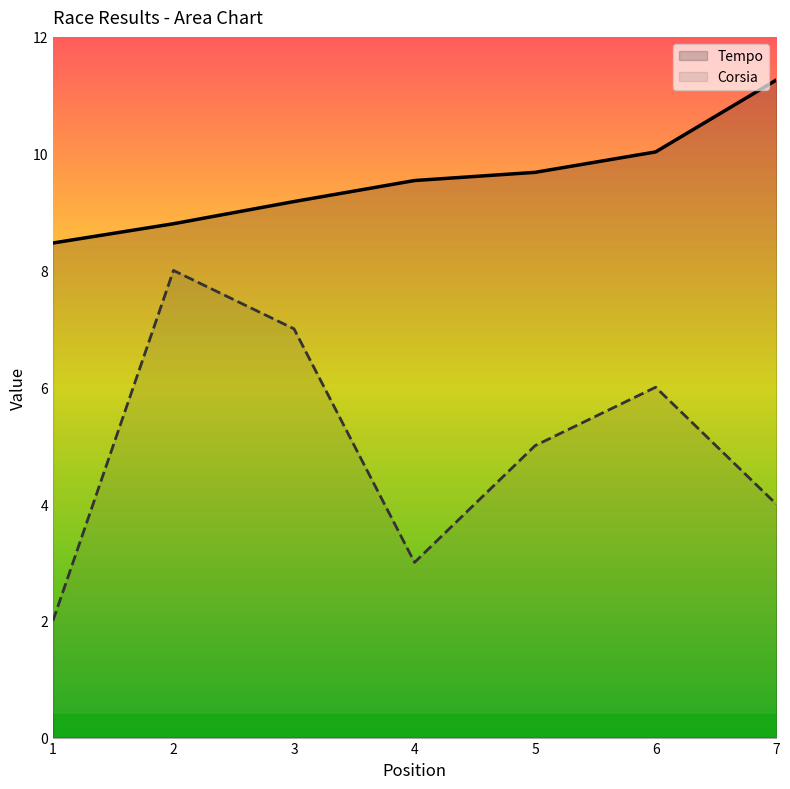

What is the maximum value for Tempo?

11.3